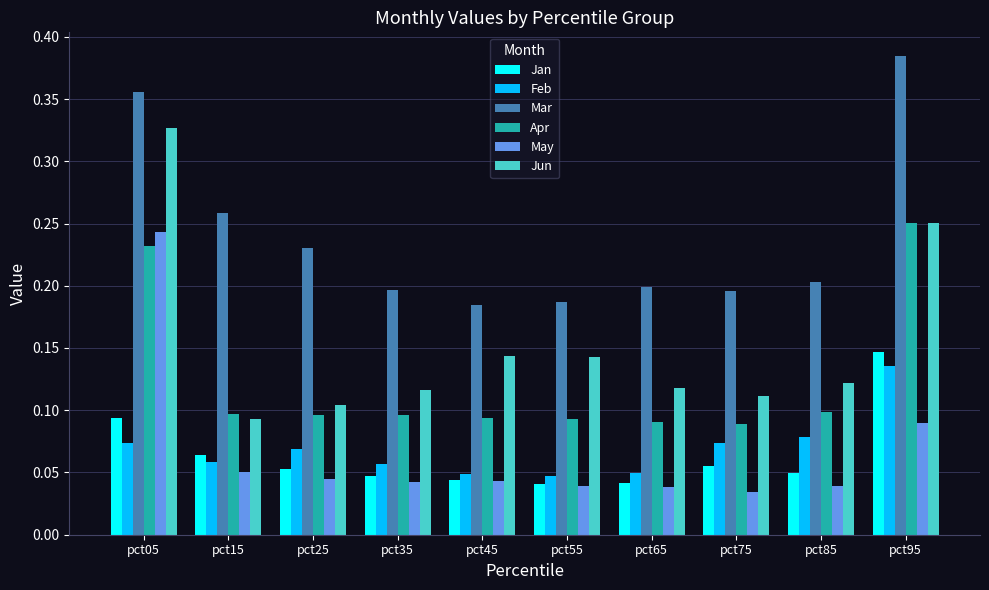

Is it true that Mar equals 0.2 at pct55?

True